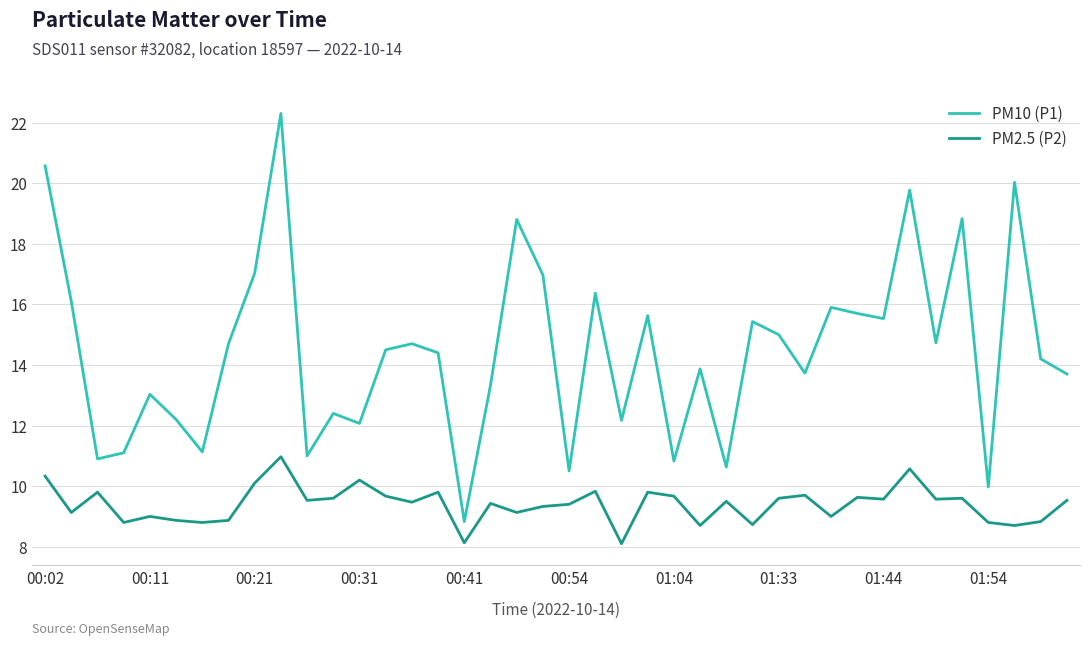

List the series in order of their peak value, lowest first.

PM2.5 (P2), PM10 (P1)